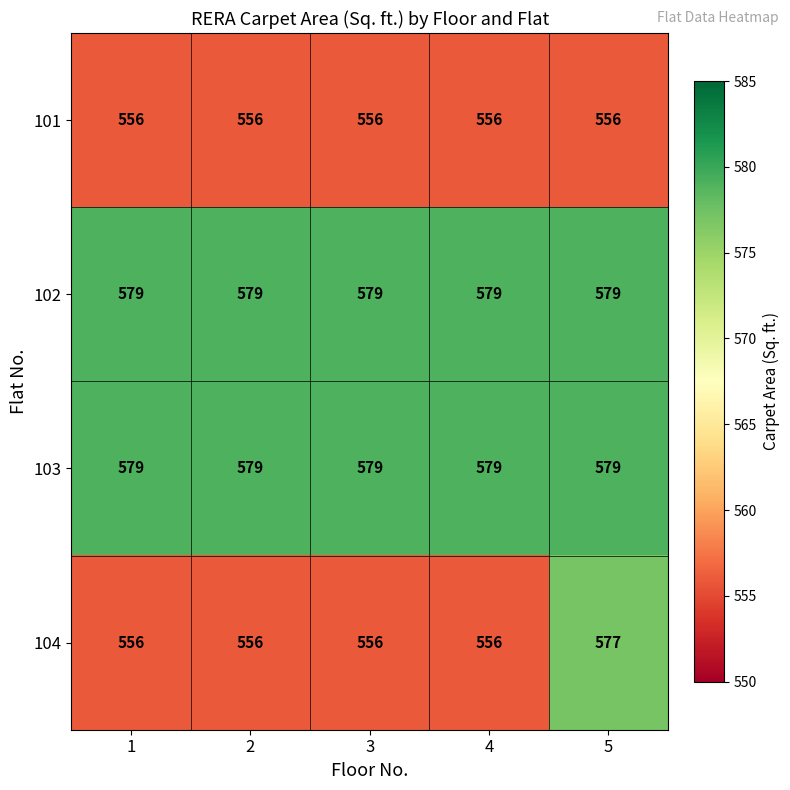

What is the smallest value displayed?

556